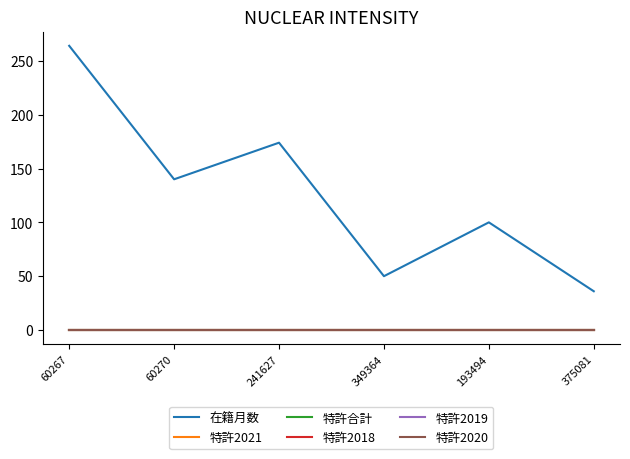

True or false: 在籍月数 and 特許2020 cross at least once.

False